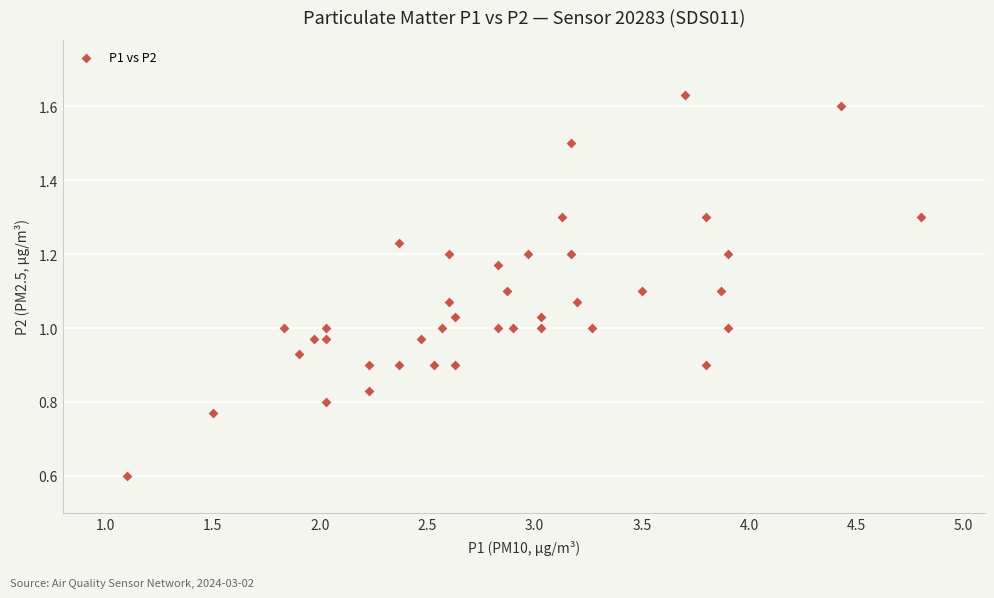

What is the range of X values (max minus min)?

3.7